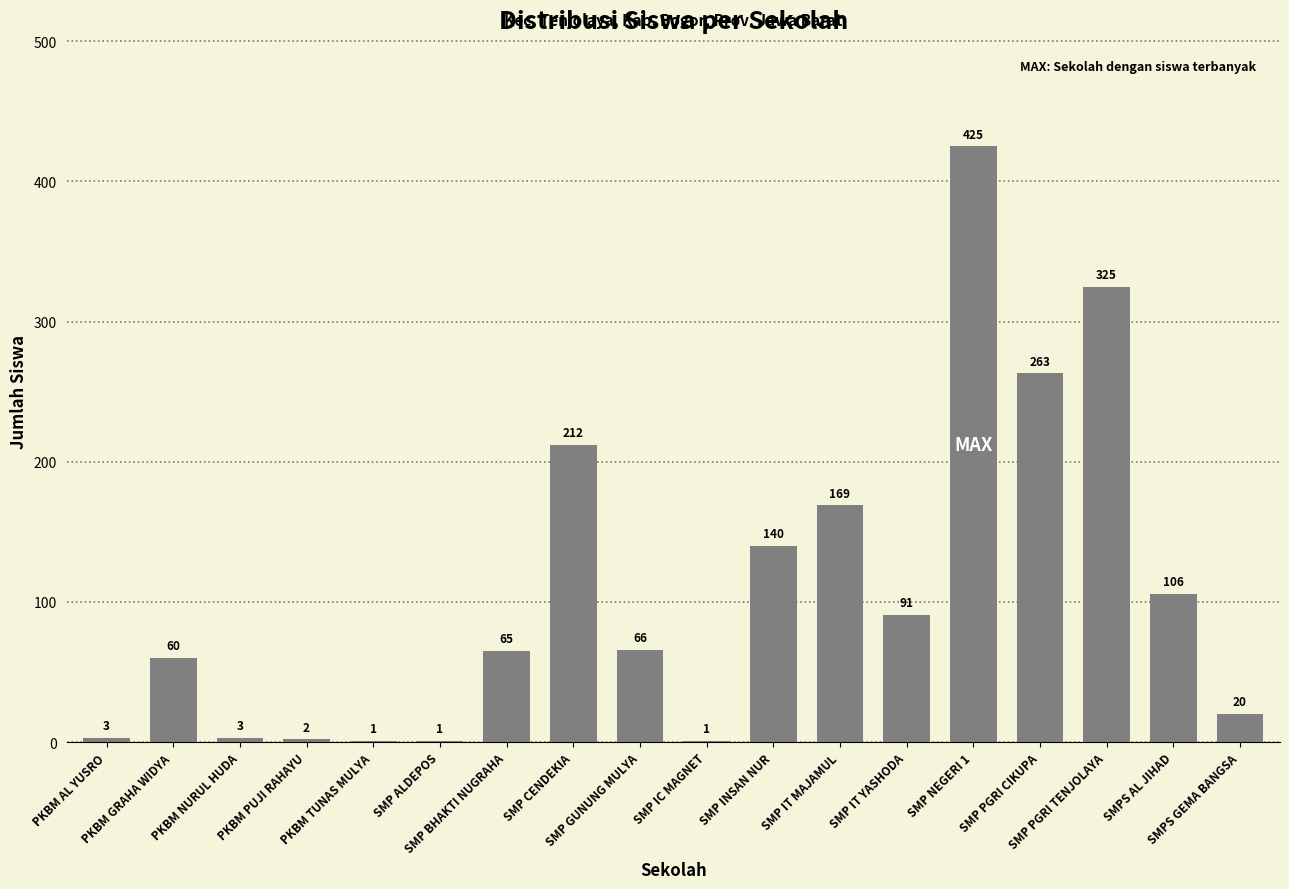

What is the sum of all values?

1953